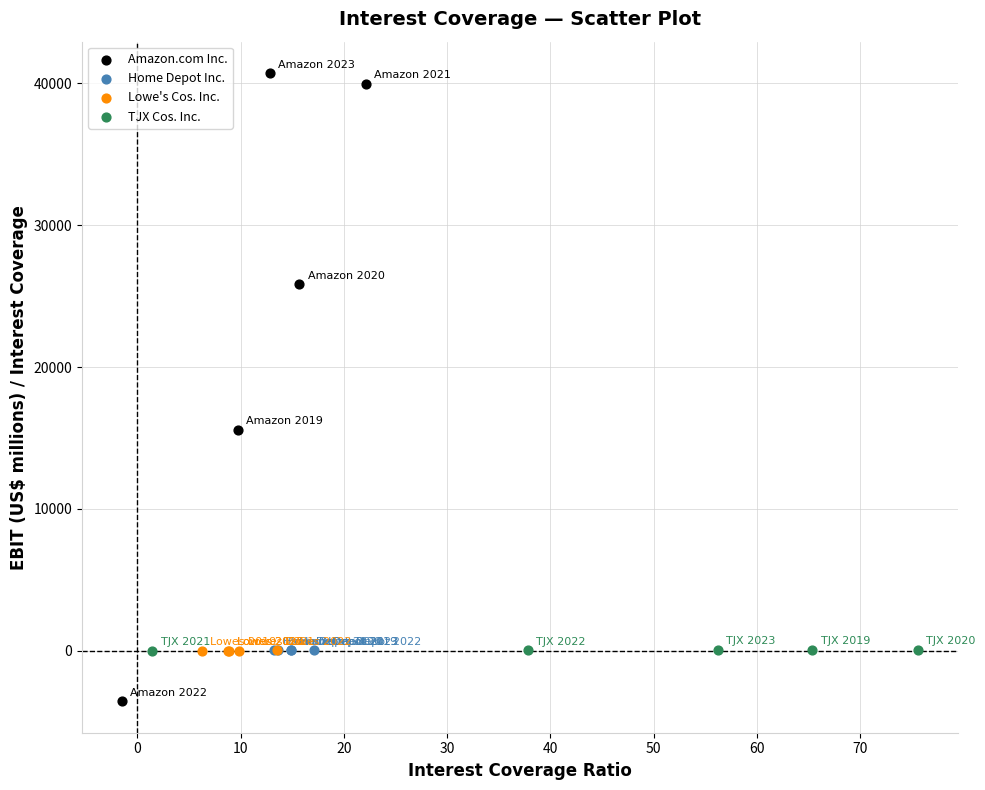

Which series has the widest spread of Y values?

Amazon.com Inc.